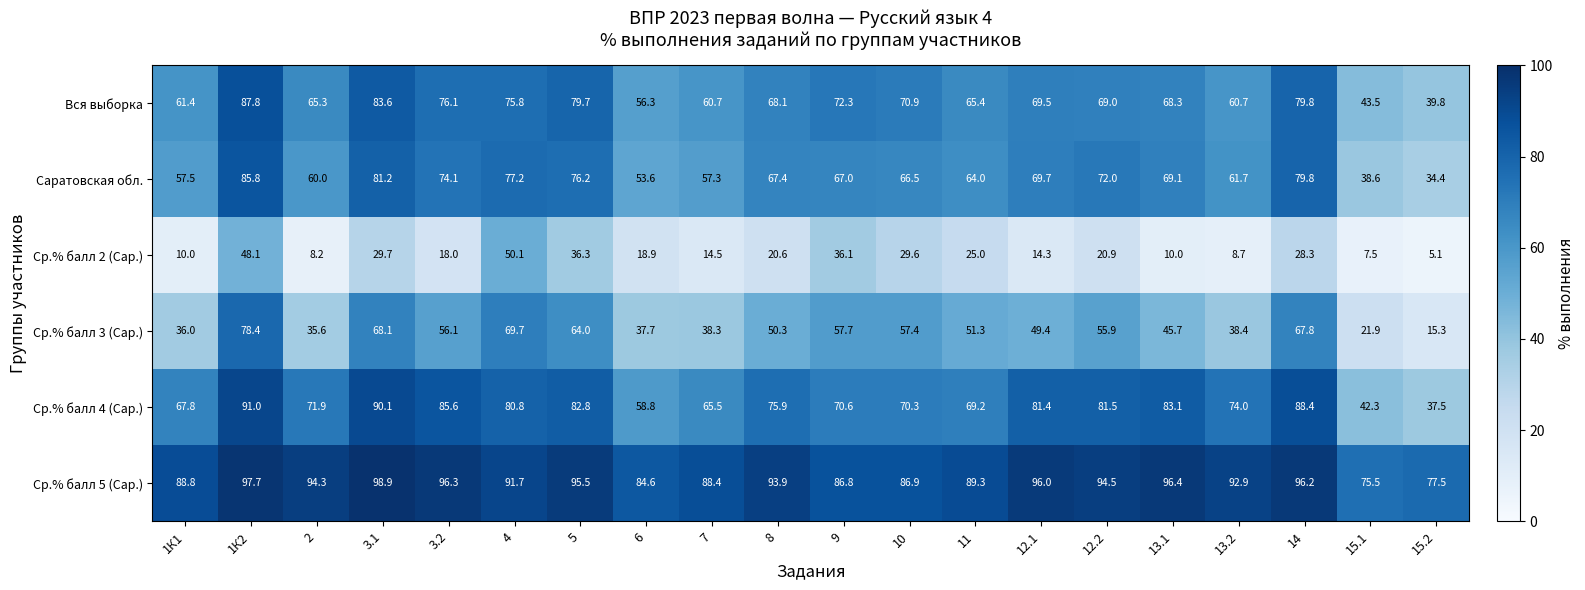

Count the number of data series in this chart.

6